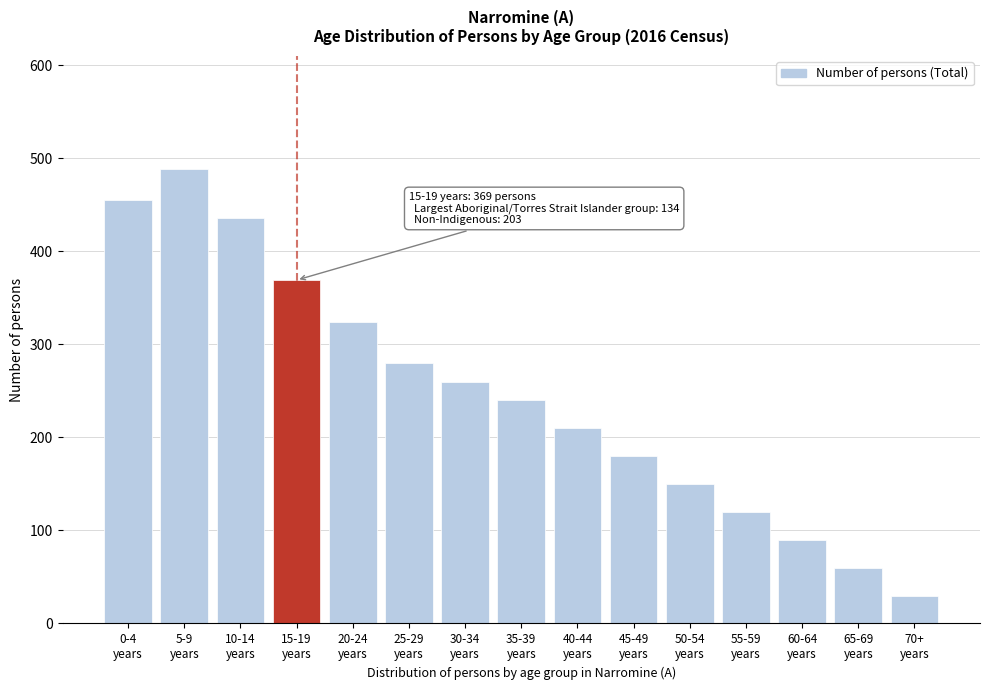

What is the minimum value shown in the chart?

30